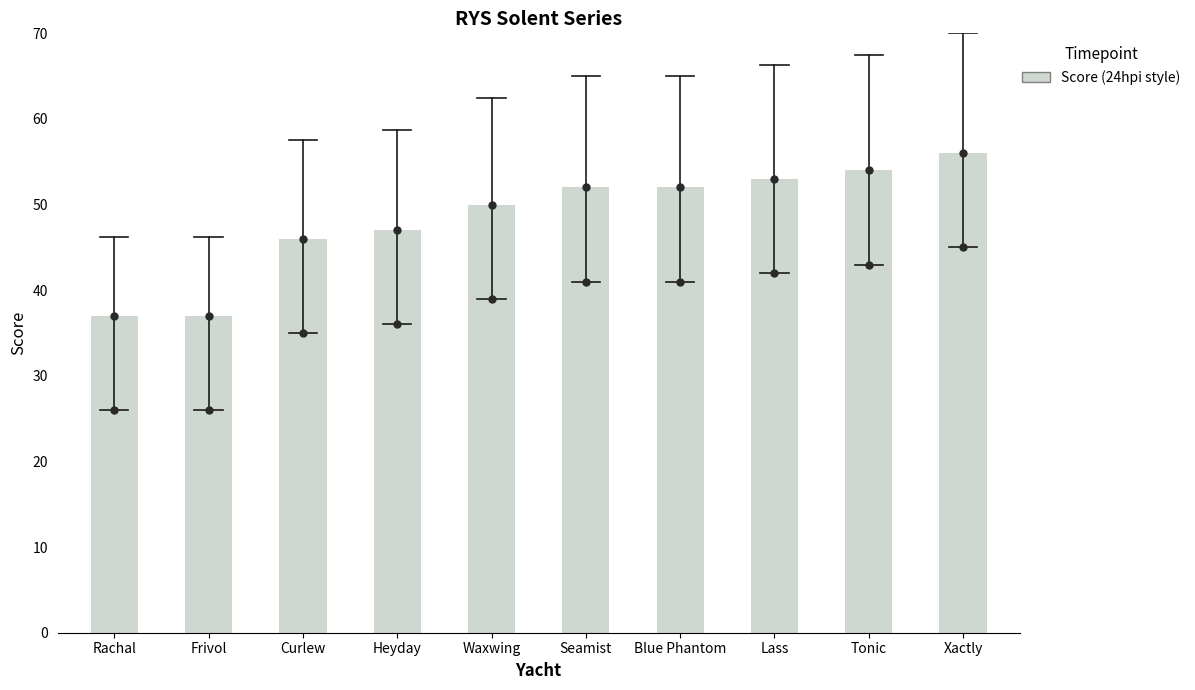

Which series has the largest Y range (max minus min)?

Score